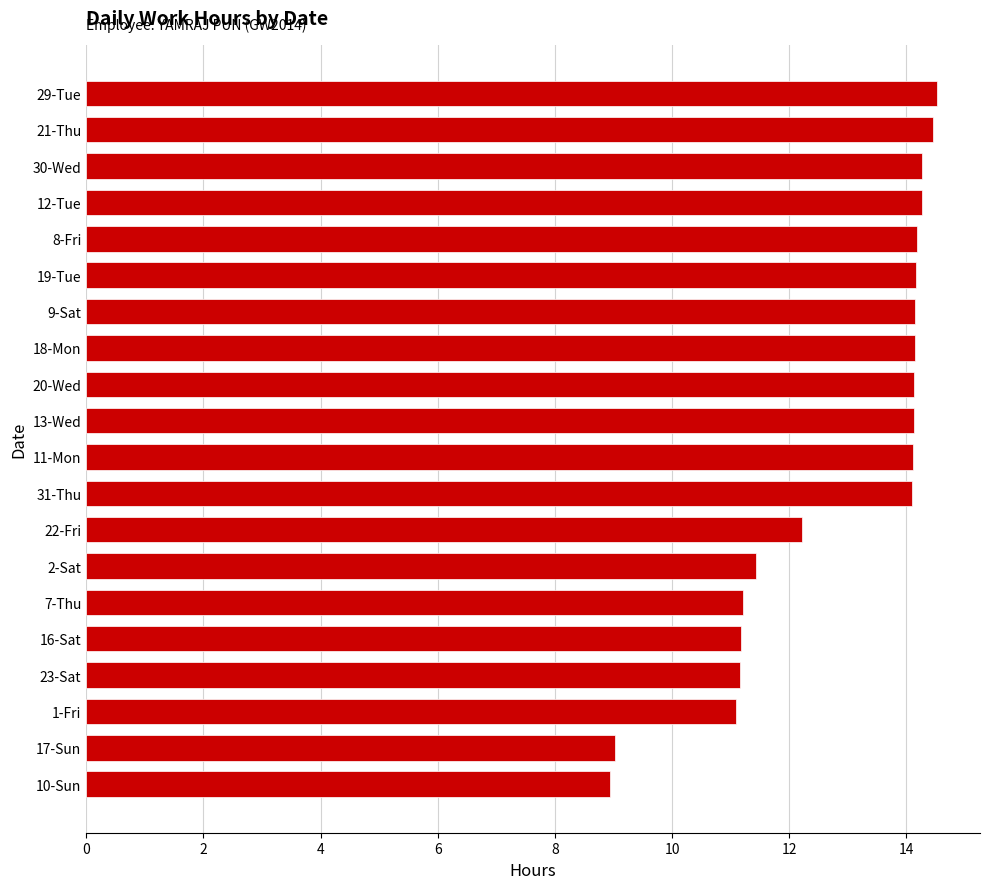

What value does the data have at 12-Tue?

14.3